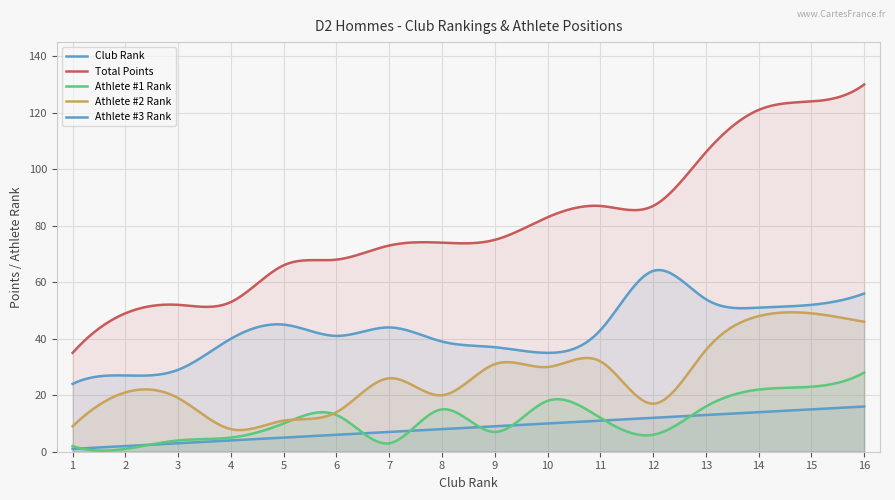

Reading left to right, transcribe all the data shown in this chart.

Club Rank: 1	2	3	4	5	6	7	8	9	10	11	12	13	14	15	16
Total Points: 35	49	52	53	66	68	73	74	75	83	87	87	106	121	124	130
Athlete #1 Rank: 2	1	4	5	10	13	3	15	7	18	12	6	16	22	23	28
Athlete #2 Rank: 9	21	19	8	11	14	26	20	31	30	32	17	36	48	49	46
Athlete #3 Rank: 24	27	29	40	45	41	44	39	37	35	43	64	54	51	52	56